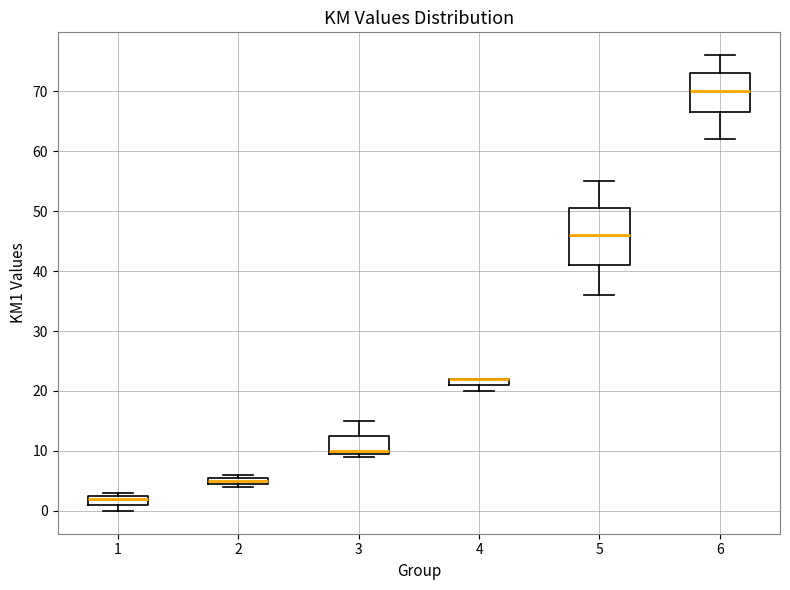

Which box is the tallest, from its lower edge to its upper edge?

5